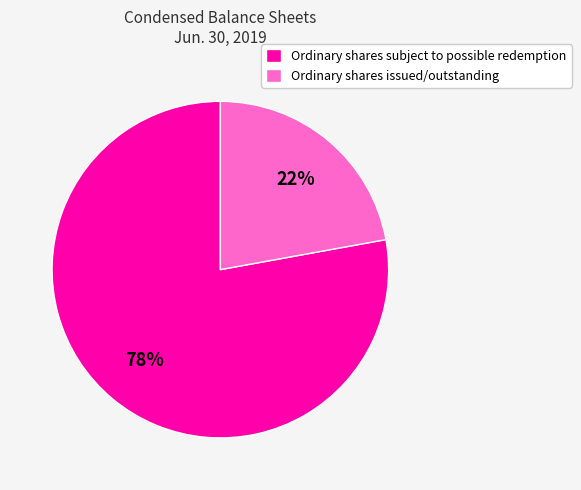

Which slice represents more than half of the pie?

Ordinary shares subject to possible redemption